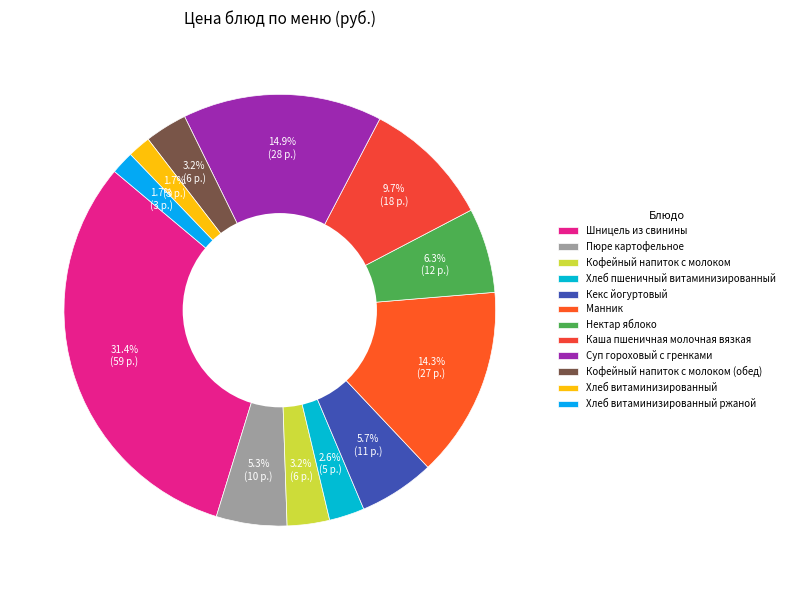

How many slices are in this pie chart?

12